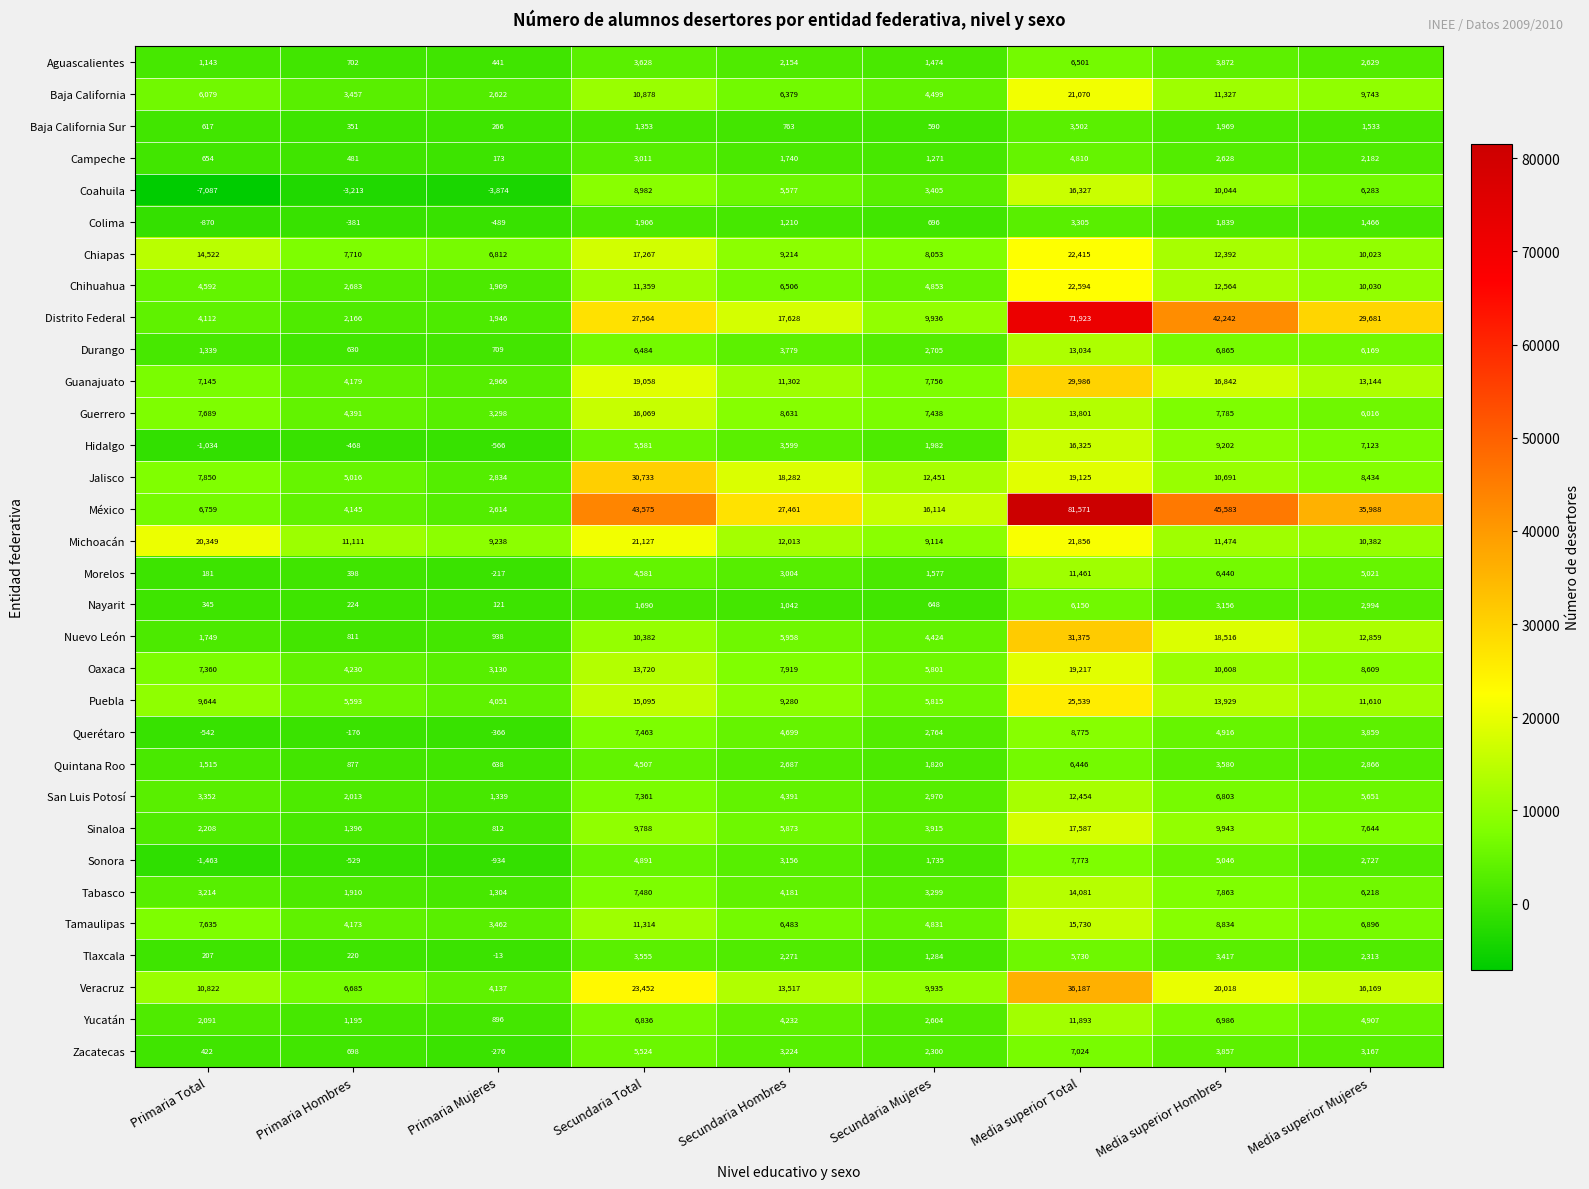

The value of Oaxaca at Primaria Total is 12806. True or false?

False